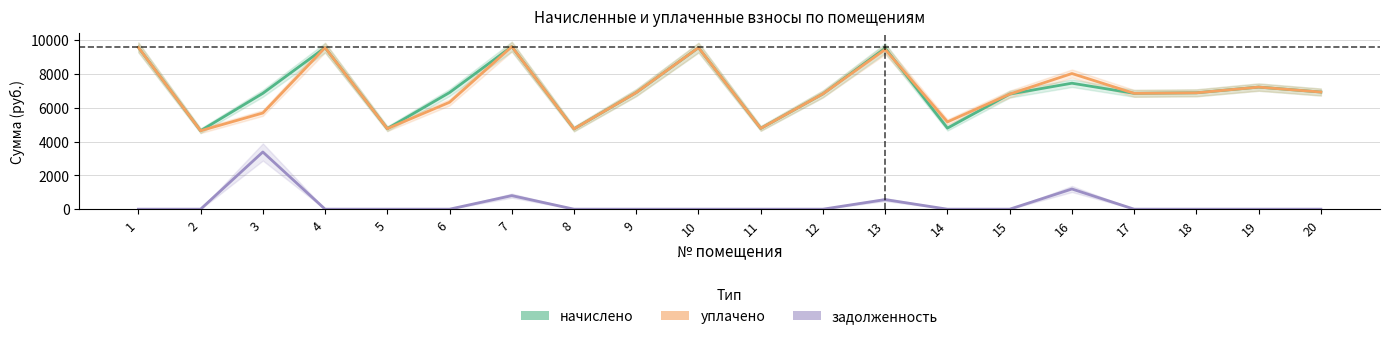

Reading right to left, extract all data points from this chart.

начислено: 20=6927.4	19=7219.2	18=6881.3	17=6850.6	16=7449.6	15=6804.5	14=4792.3	13=9523.2	12=6819.8	11=4777.0	10=9553.9	9=6896.5	8=4746.2	7=9615.4	6=6896.6	5=4761.6	4=9553.9	3=6850.8	2=4638.7	1=9569.3
уплачено: 20=6927.4	19=7219.2	18=6881.3	17=6850.6	16=8021.9	15=6804.5	14=5160.5	13=9445.6	12=6819.8	11=4777.0	10=9553.9	9=6896.5	8=4746.2	7=9615.4	6=6321.9	5=4761.6	4=9553.9	3=5687.1	2=4638.7	1=9569.3
задолженность: 20=0.0	19=0.0	18=0.0	17=0.0	16=1193.1	15=0.0	14=0.0	13=567.3	12=0.0	11=0.0	10=0.0	9=0.0	8=0.0	7=801.3	6=0.0	5=0.0	4=0.0	3=3382.0	2=0.0	1=0.0